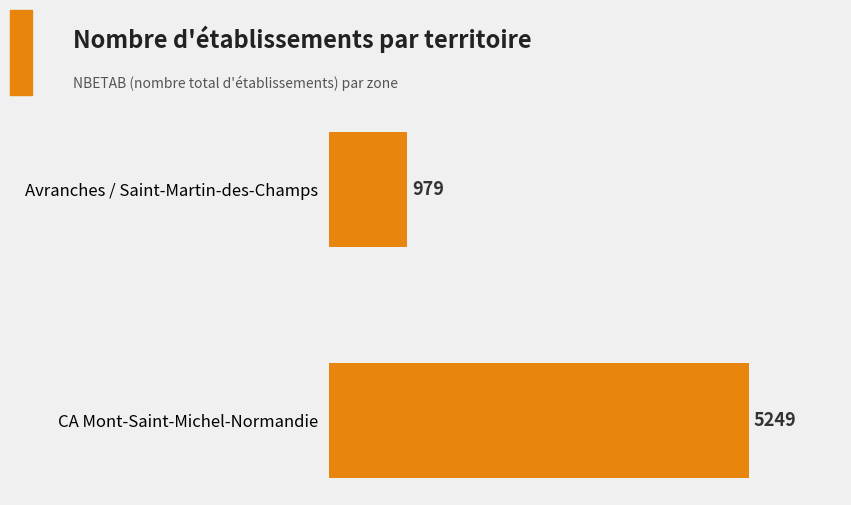

What is the minimum value shown in the chart?

979